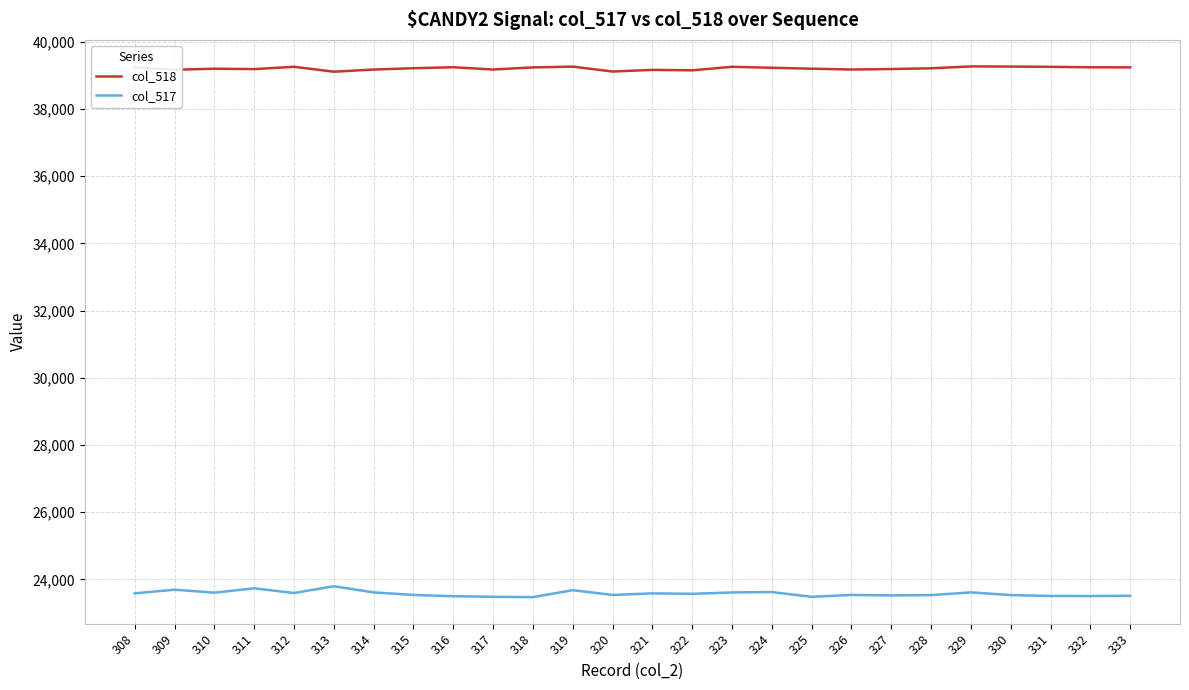

What is the spread (max minus min) of values at 309?

15477